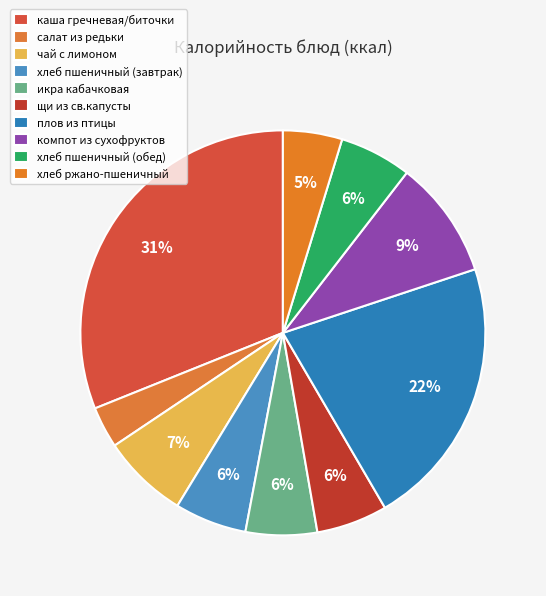

To the nearest percent, what portion does салат из редьки represent?

3%